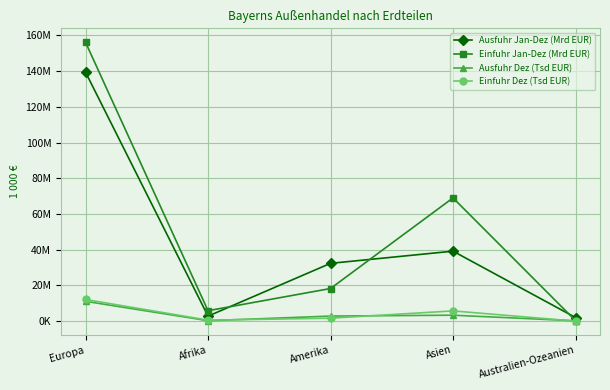

At Asien, list the series in order from largest to smallest.

Einfuhr Jan-Dez (Mrd EUR), Ausfuhr Jan-Dez (Mrd EUR), Einfuhr Dez (Tsd EUR), Ausfuhr Dez (Tsd EUR)